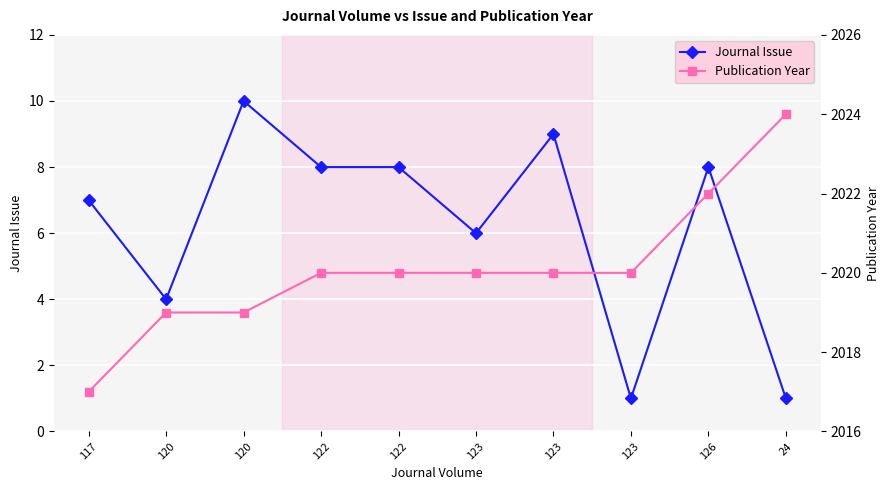

What is the sum of the Journal Issue values at 123 and 120?

13